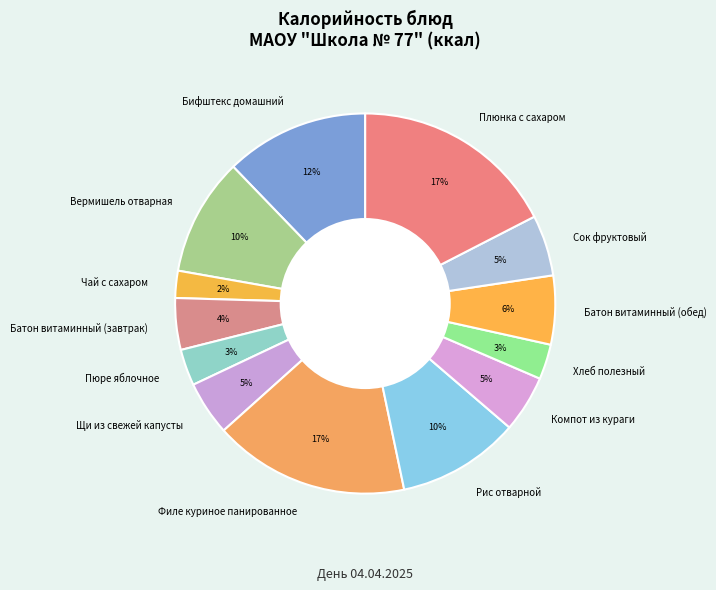

Does Чай с сахаром account for over 50% of the chart?

No